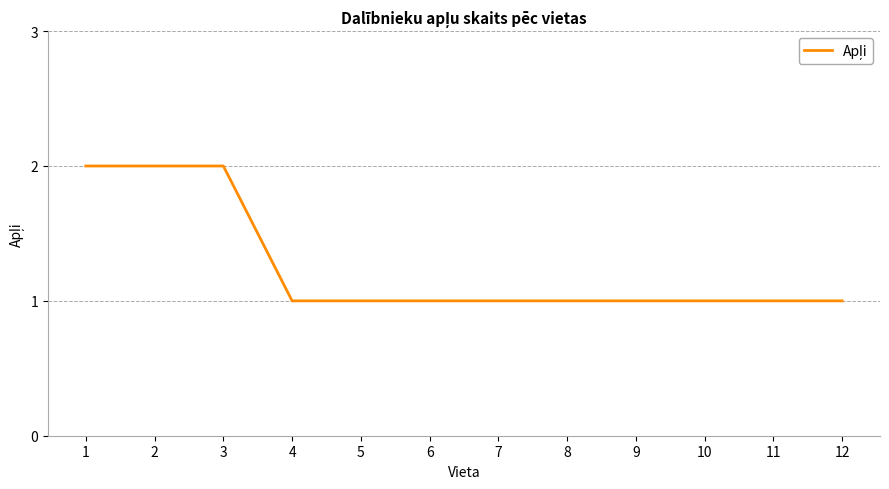

What is the ratio of the value at 1 to the value at 2?

1.0